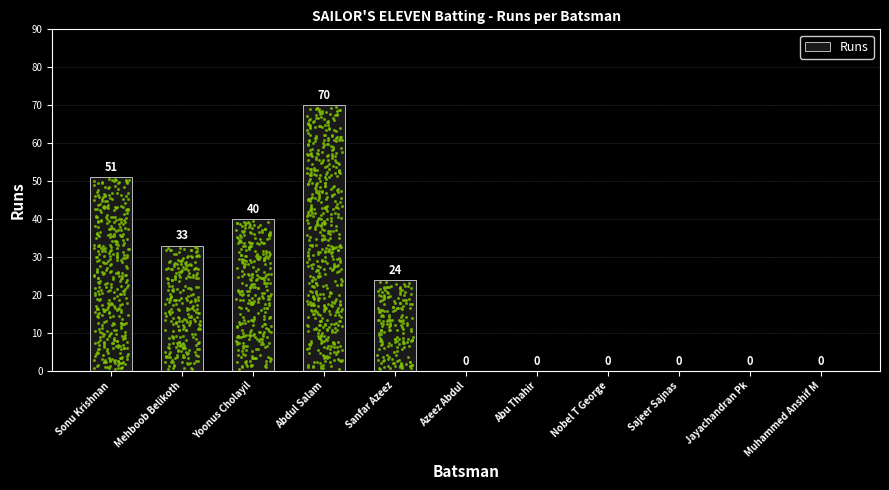

What is the change in value from Mehboob Belikoth to Yoonus Cholayil?

+7